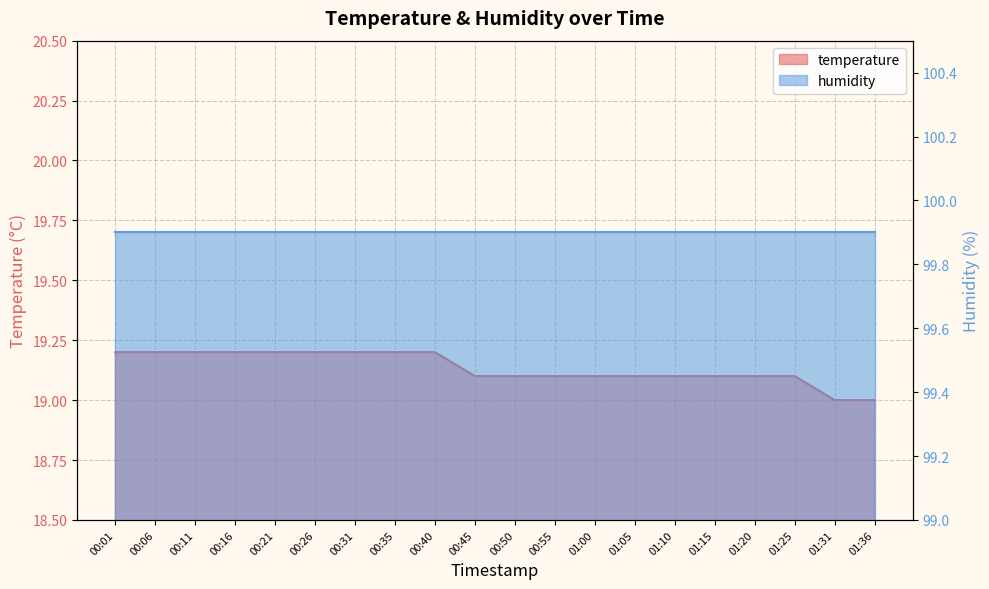

Does the chart have visible grid lines?

Yes